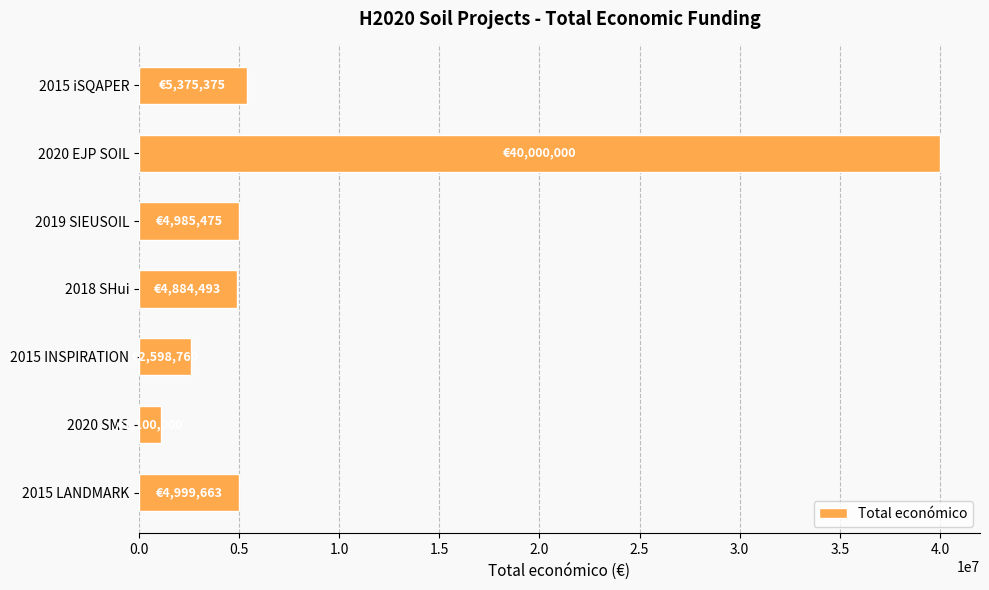

Between 2019 SIEUSOIL and 2015 INSPIRATION, which is larger?

2019 SIEUSOIL